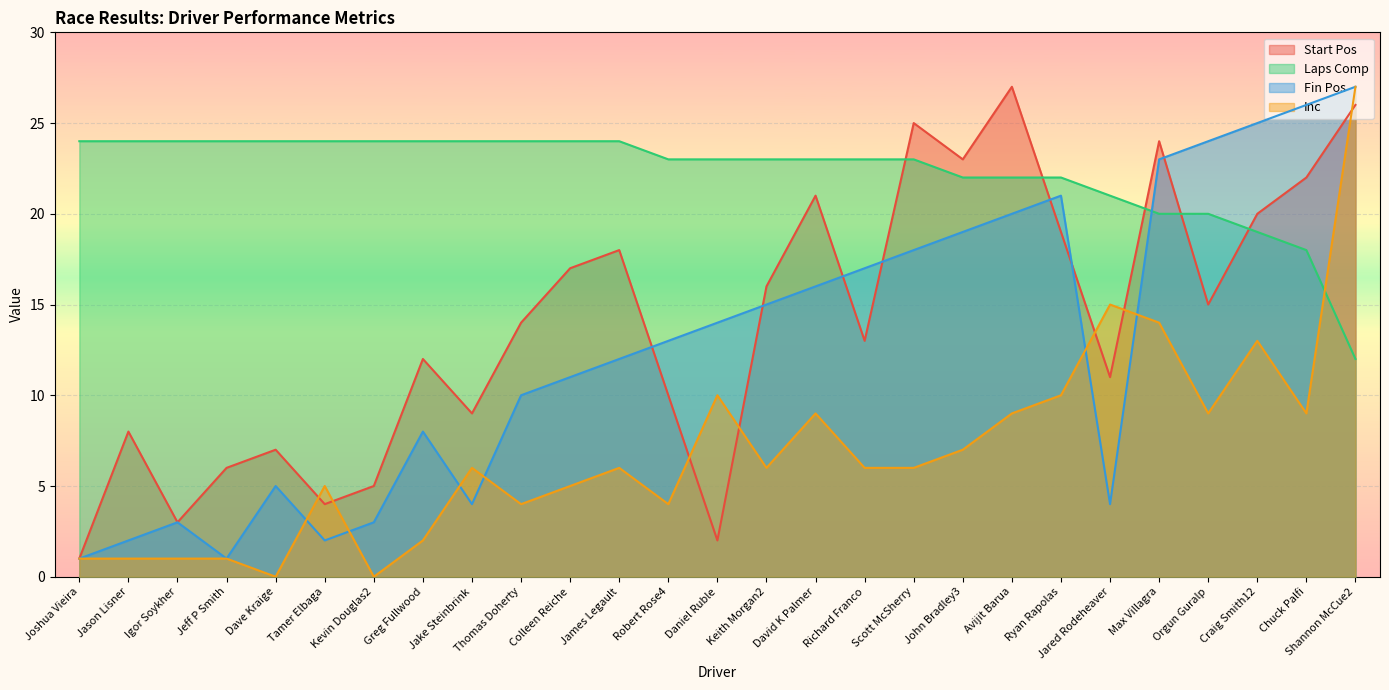

Which series has the largest total across all categories?

Laps Comp